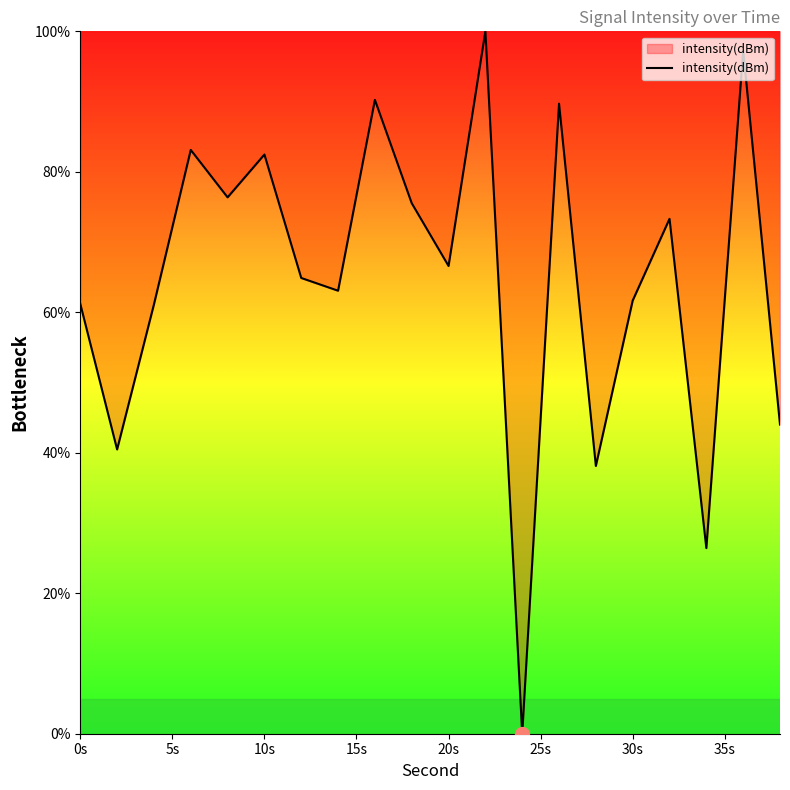

What is the maximum value shown in the chart?

100.0